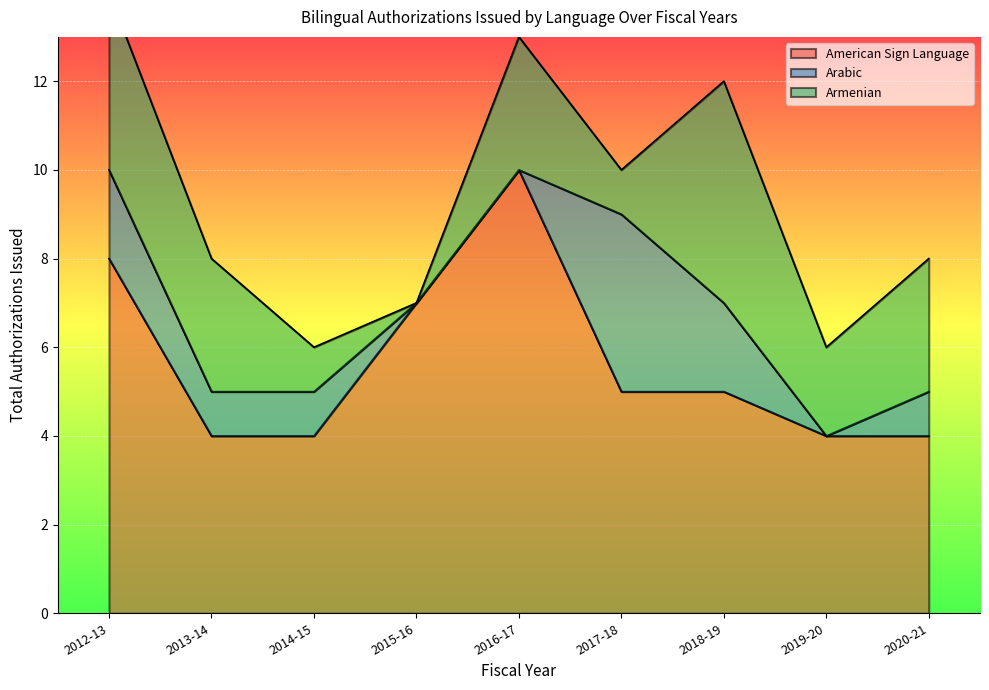

Which category has the highest value in the American Sign Language series?

2016-17